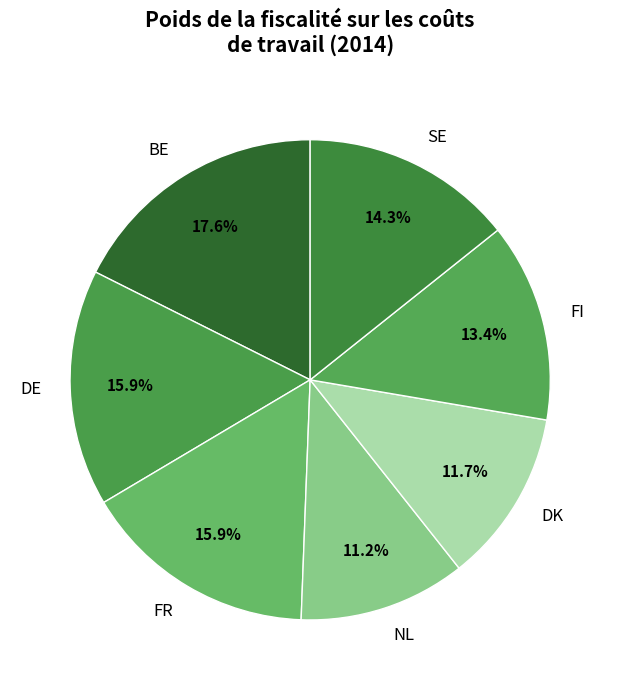

Which slice is the largest?

BE